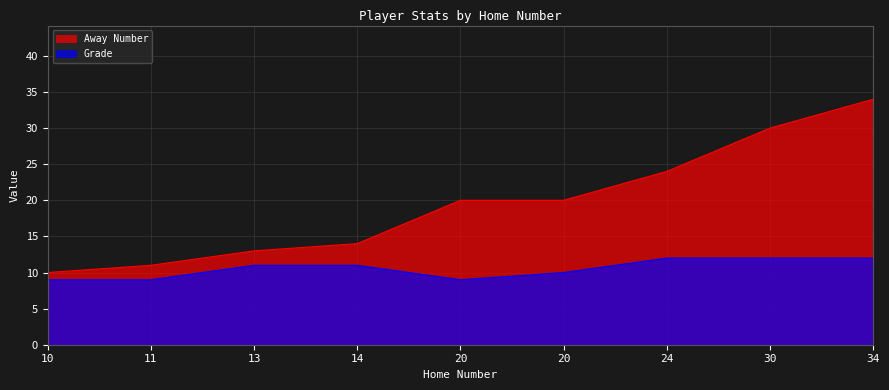

Reading right to left, list all the values displayed in this chart.

Away Number: 34	30	24	20	20	14	13	11	10
Grade: 12	12	12	10	9	11	11	9	9